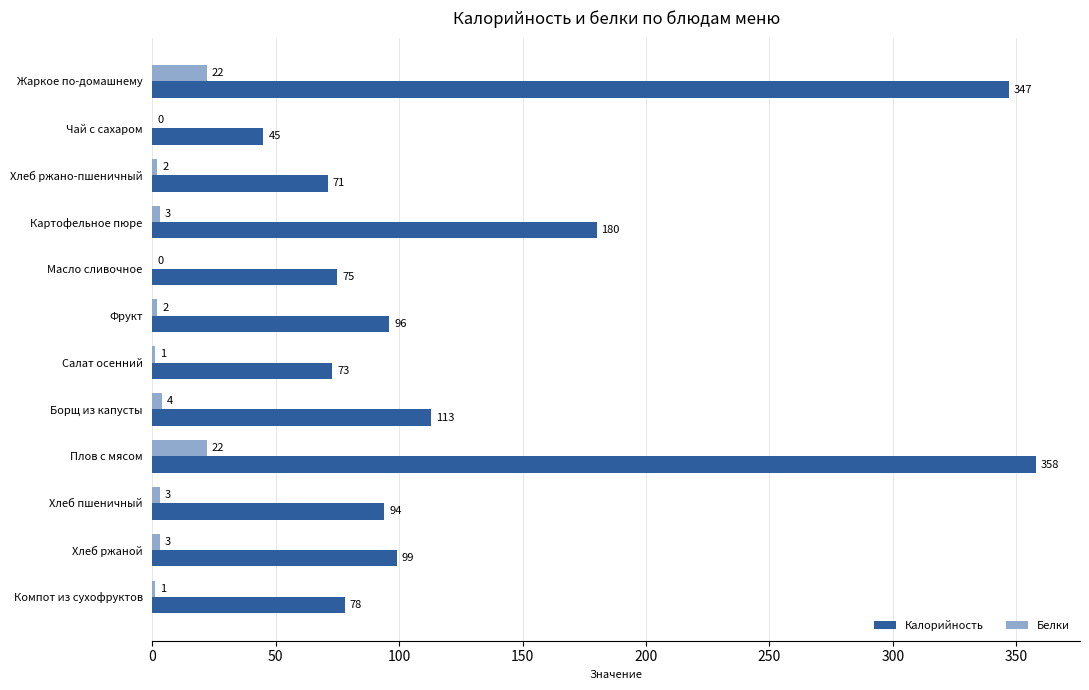

What is the sum of the Белки values at Хлеб пшеничный and Жаркое по-домашнему?

25